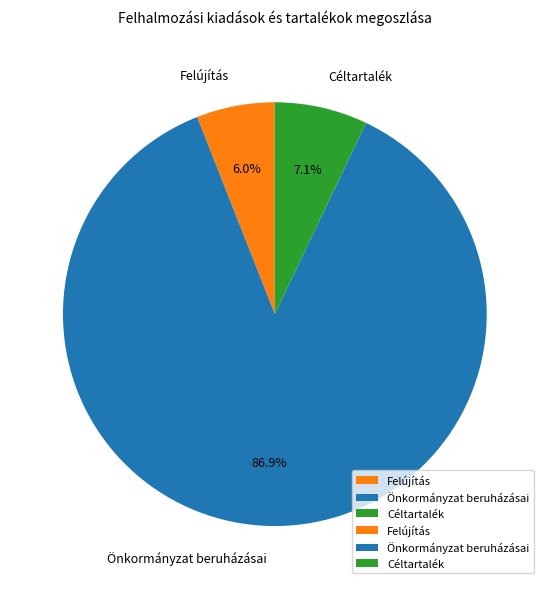

To the nearest percent, what percentage of the pie is Önkormányzat beruházásai?

87%